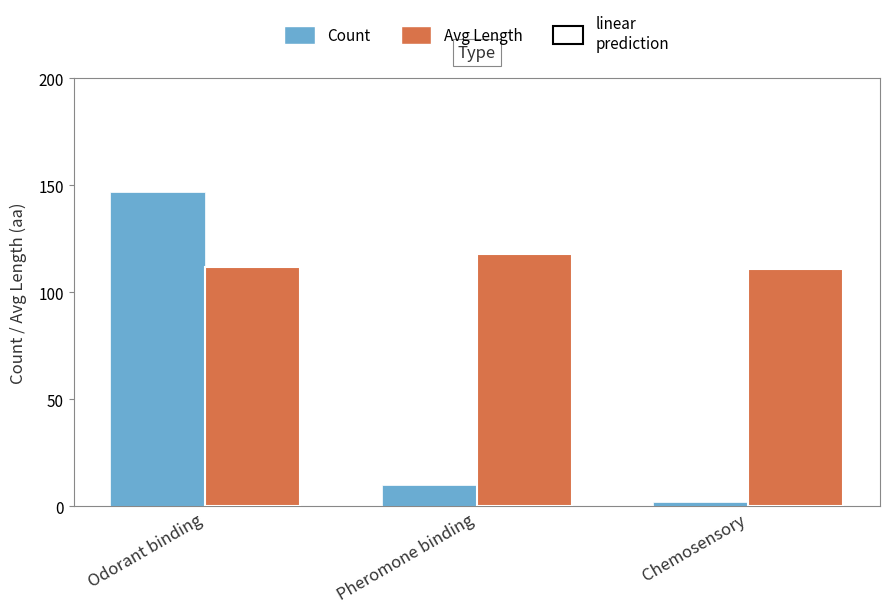

What is the spread (max minus min) of values at Chemosensory?

109